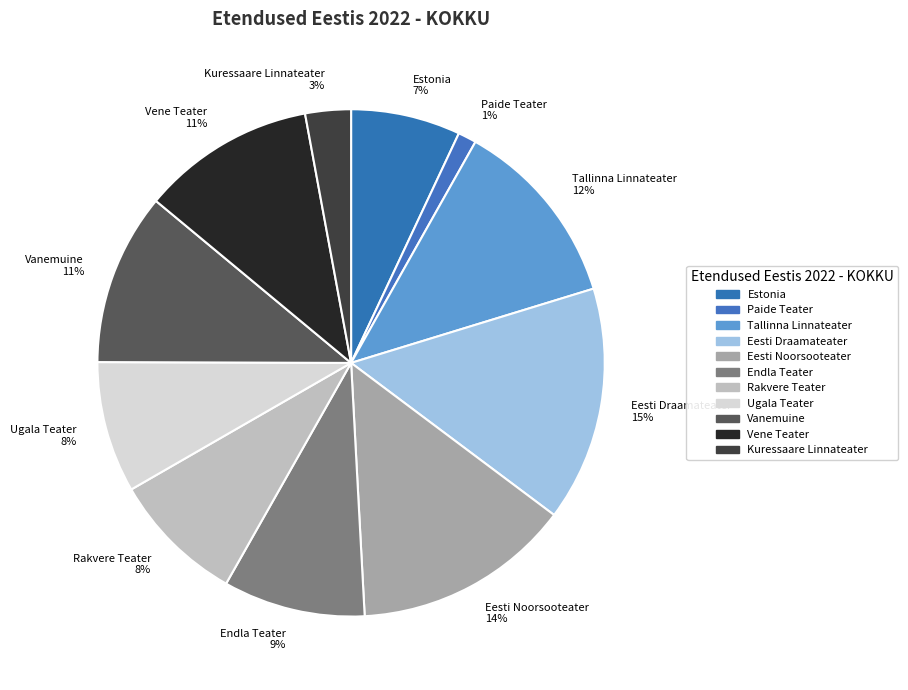

True or false: Endla Teater accounts for 9% of the total.

True